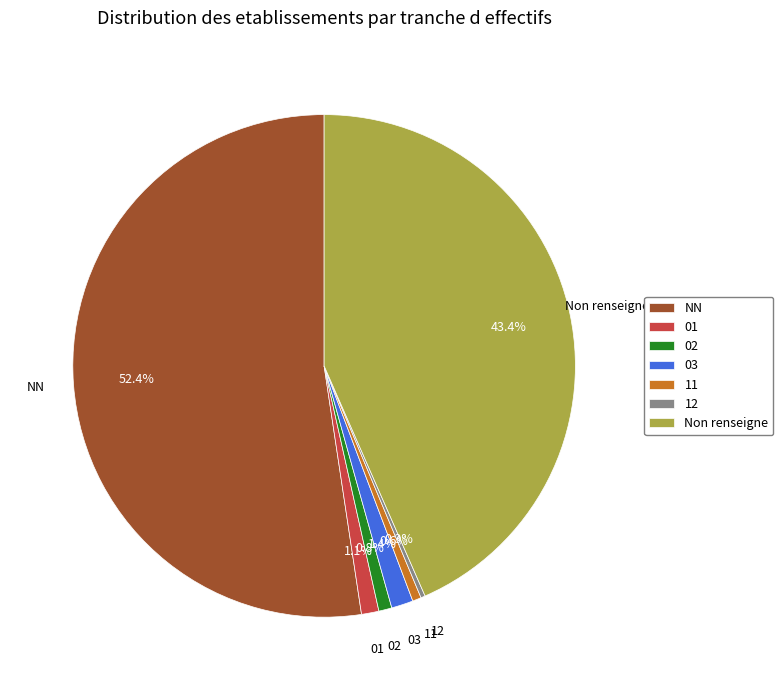

Does NN represent more than half of the total?

Yes